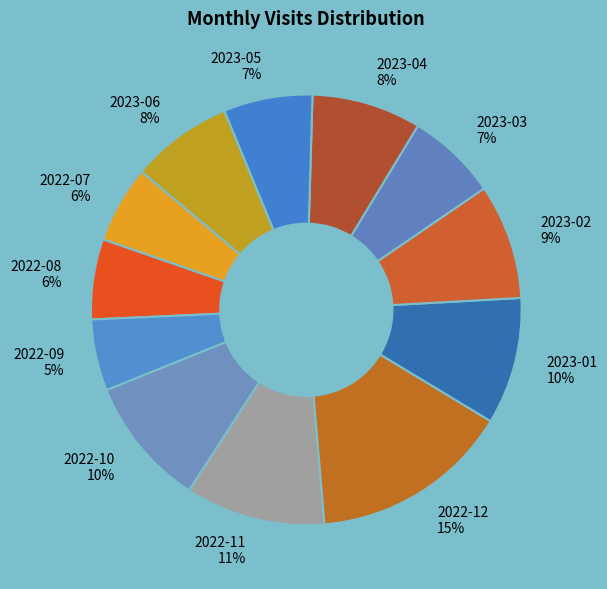

To the nearest percent, what is the difference between the largest and smallest slice percentages?

10%